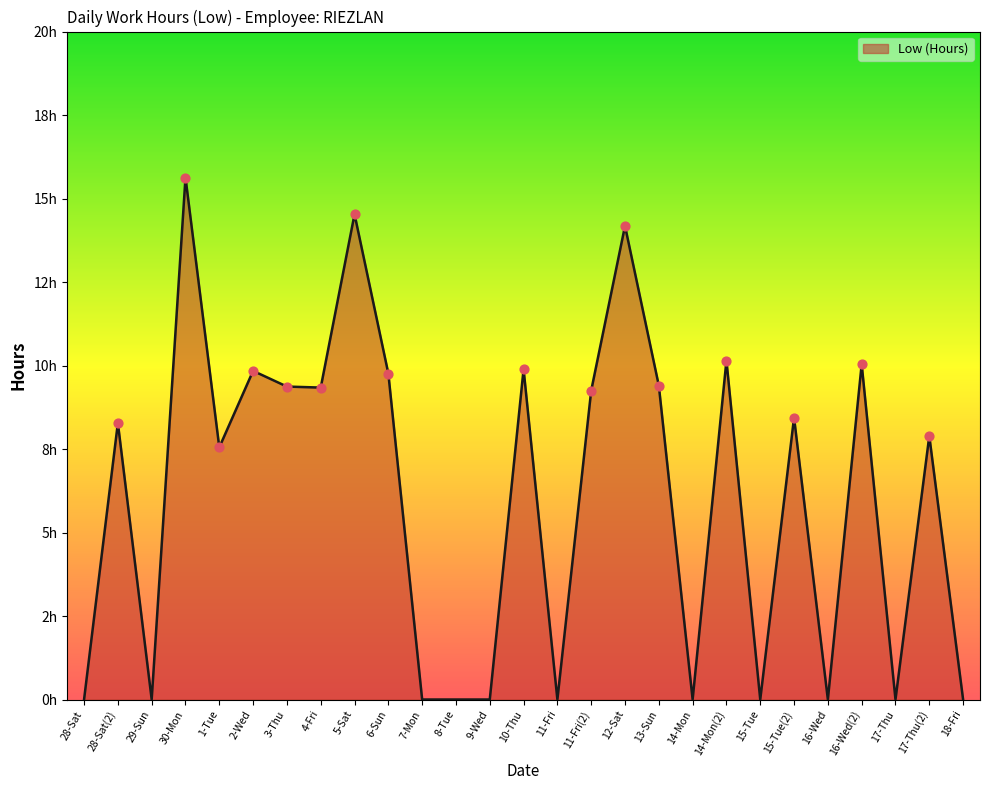

Which has a higher value, 16-Wed or 16-Wed(2)?

16-Wed(2)